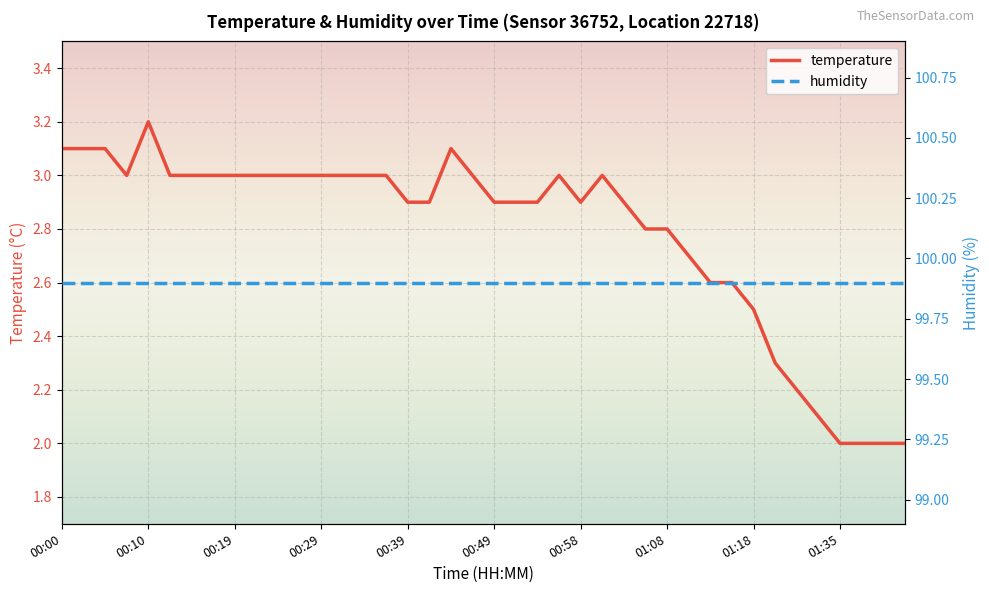

At which label does temperature first exceed 3?

00:00